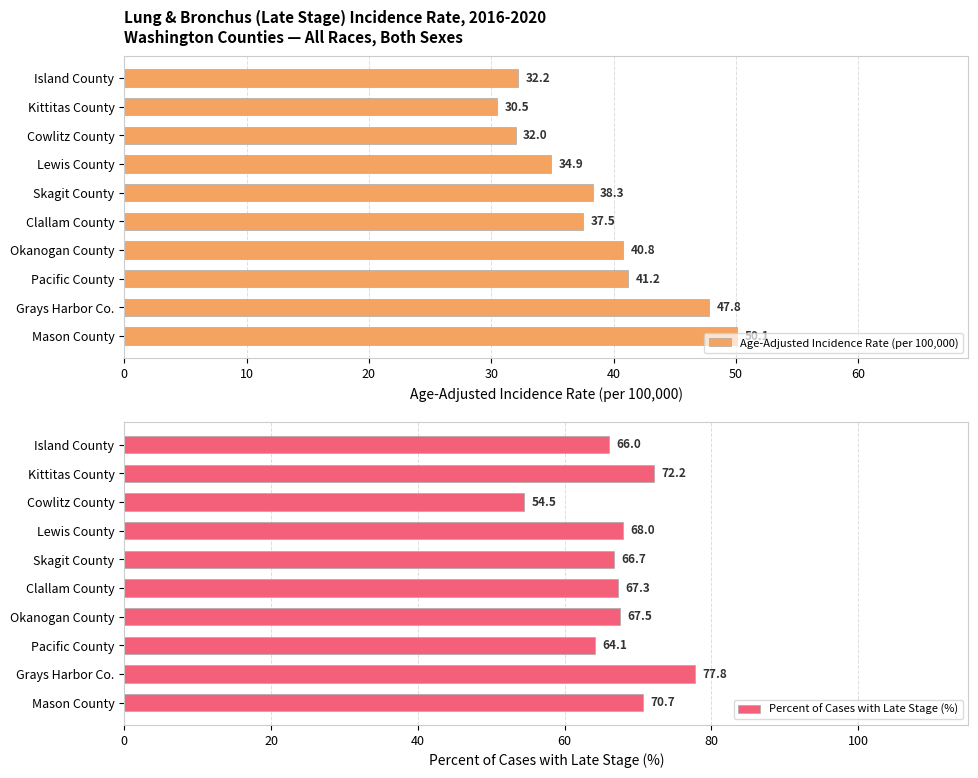

How many distinct data groups are displayed?

2